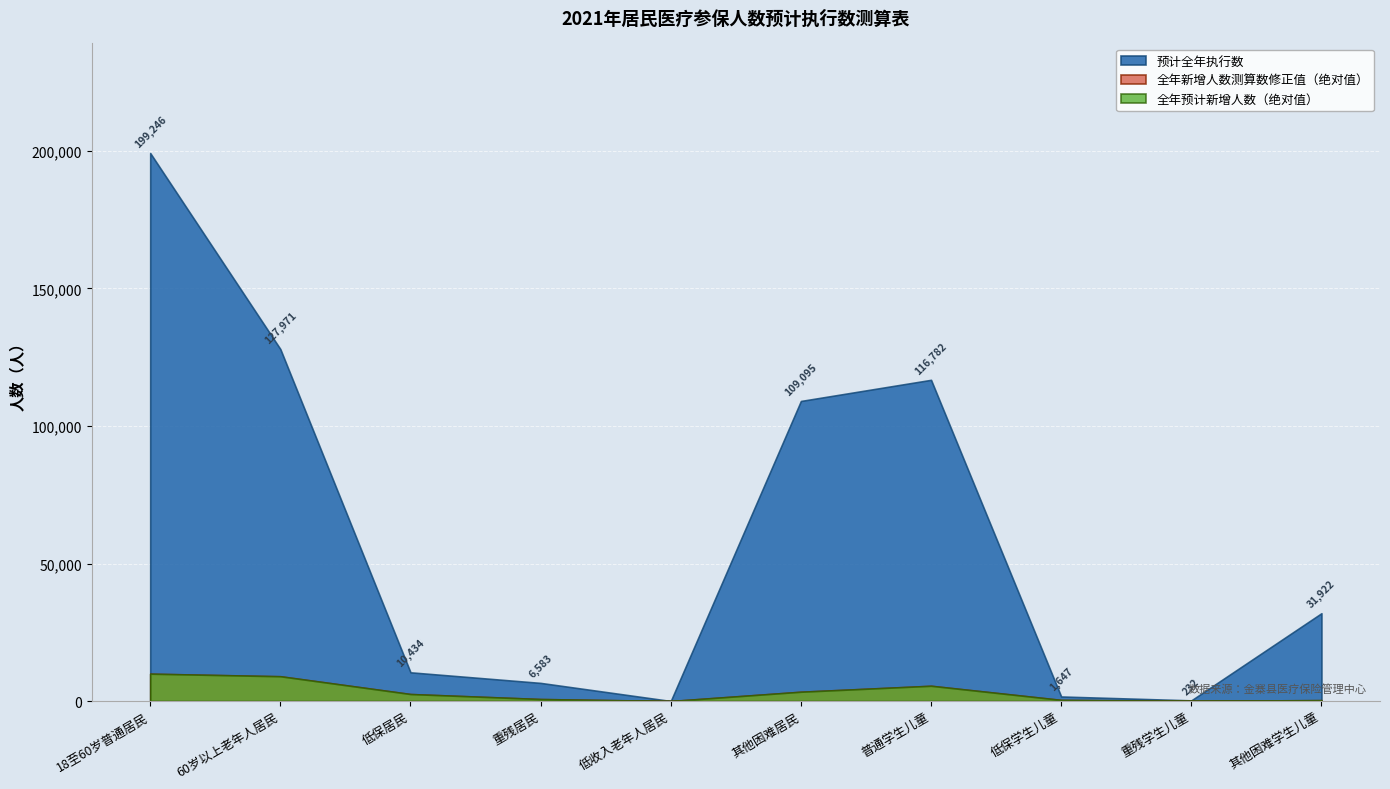

True or false: 全年新增人数测算数修正值 and 全年预计新增人数 intersect in this chart.

False